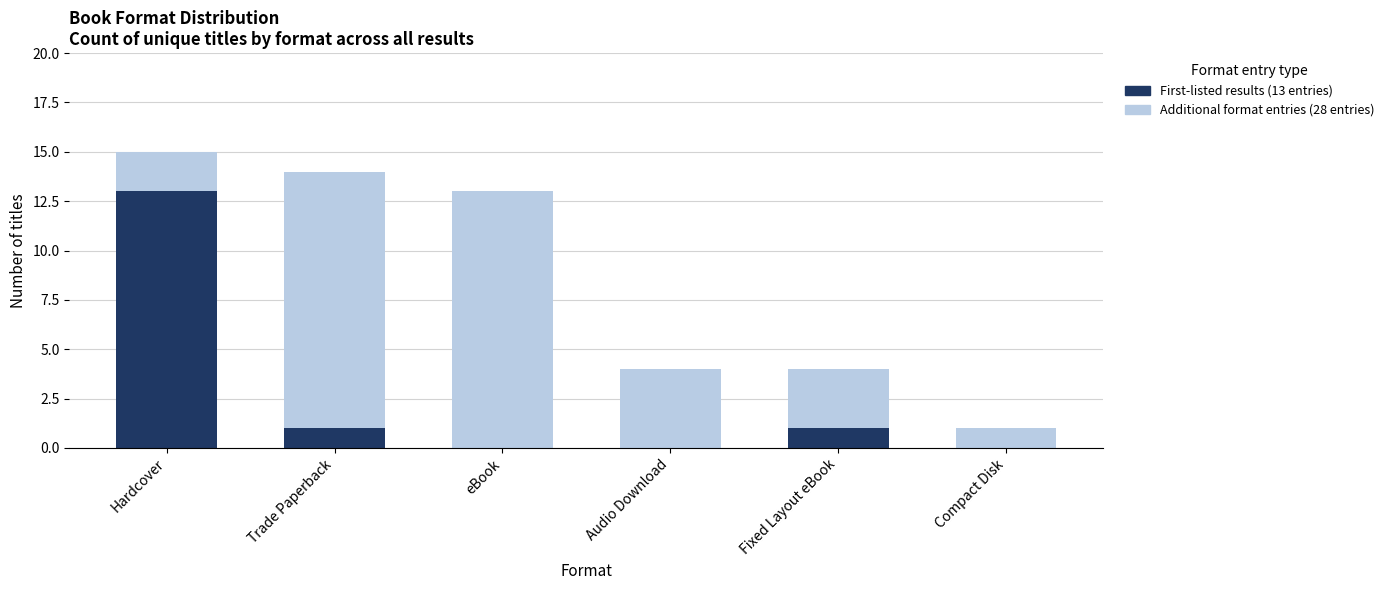

What is the total value across all series at Hardcover?

15